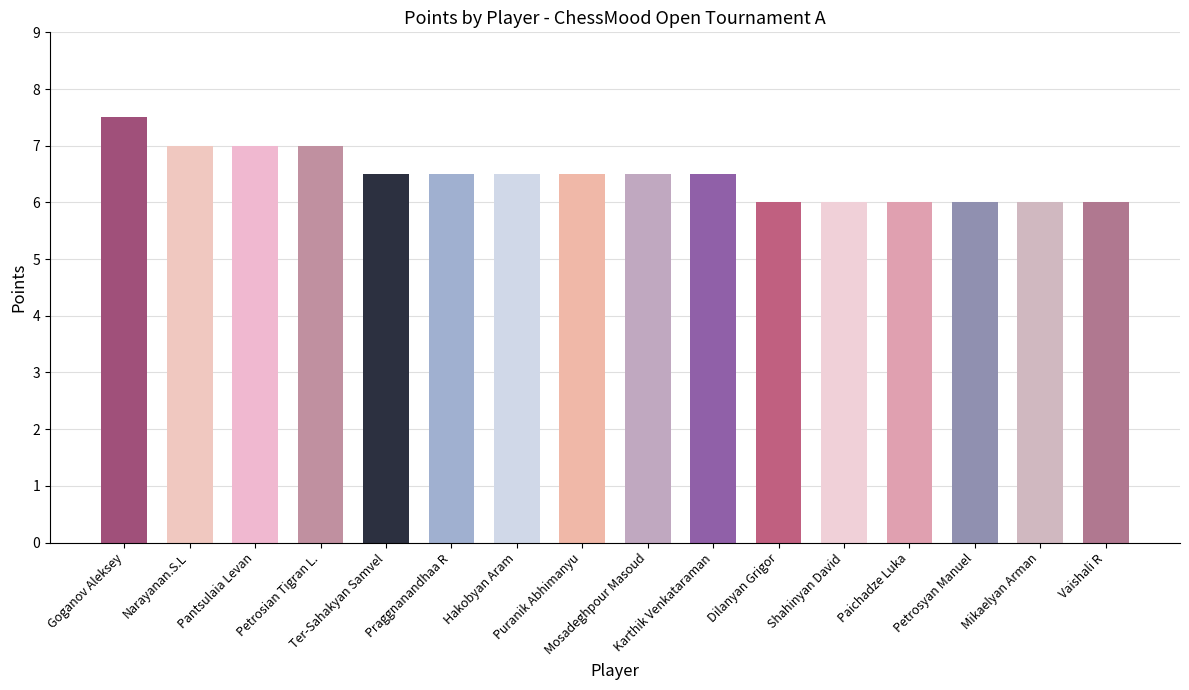

What is the value of the 11th bar from the left?

6.0